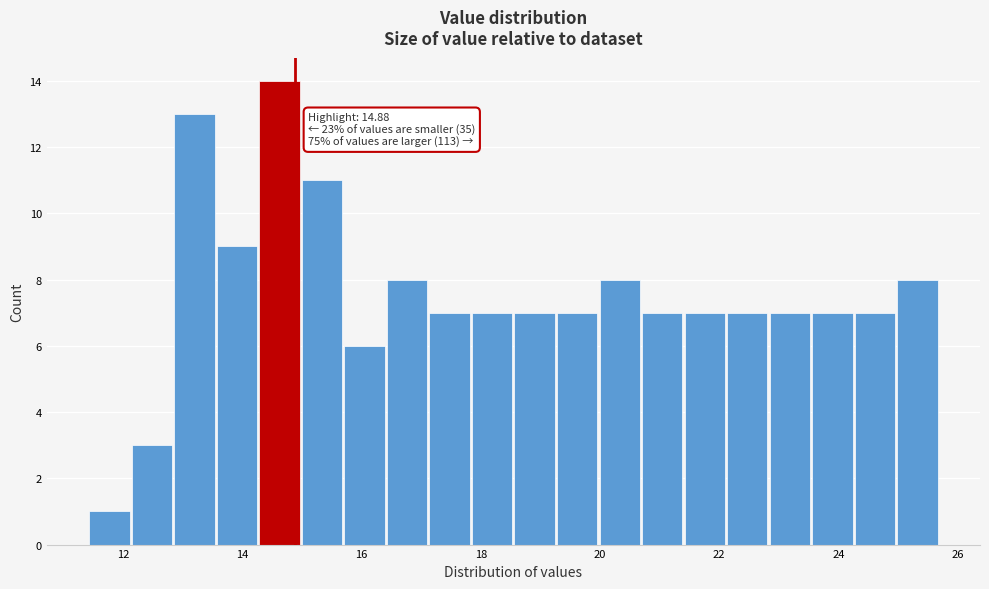

Read against the x-axis, roughly where is the centre of the tallest bar?

14.6